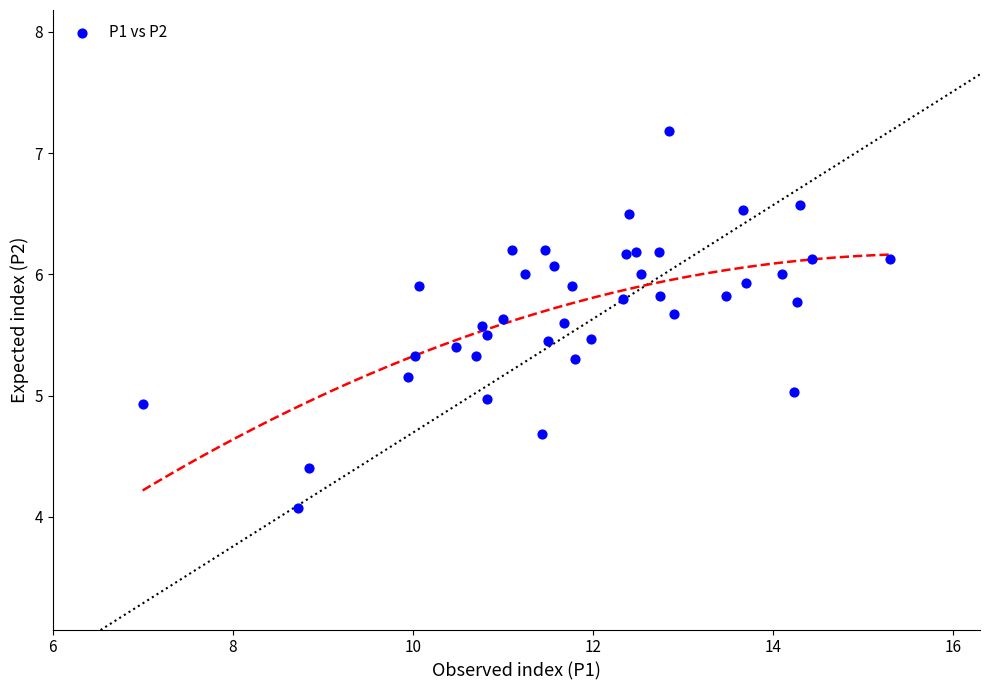

What is the range of Y values (max minus min)?

3.1